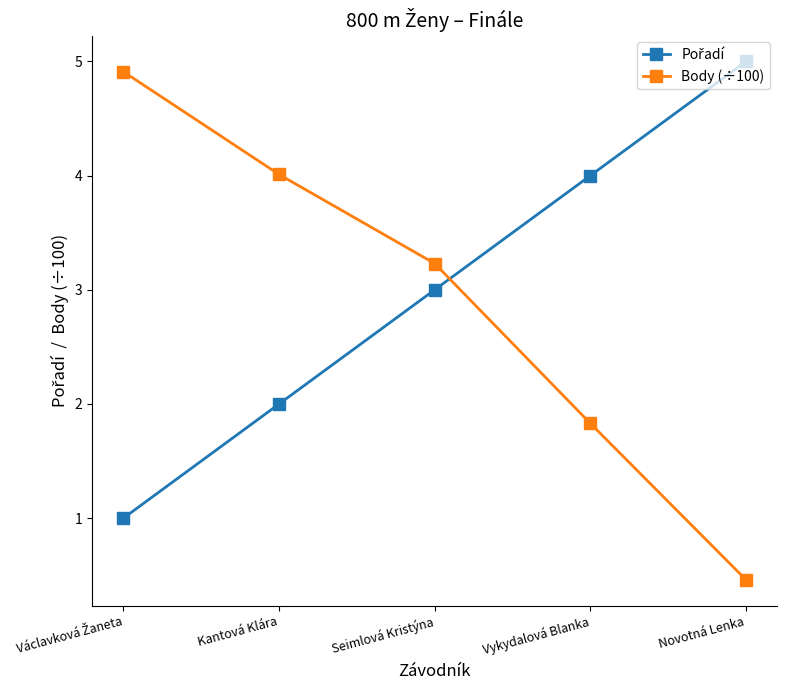

What is the label of the 3rd point from the left?

Seimlová Kristýna